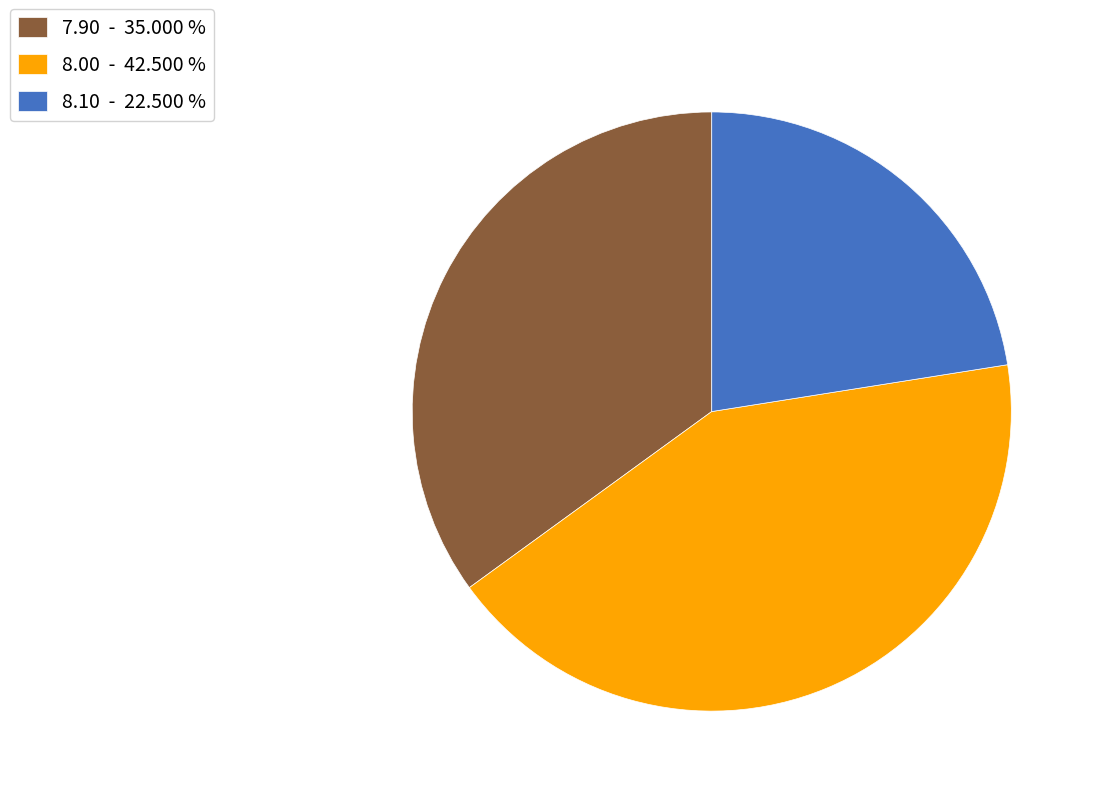

What is the ratio of the value at 8.10 - 22.500 % to the value at 7.90 - 35.000 %?

0.6